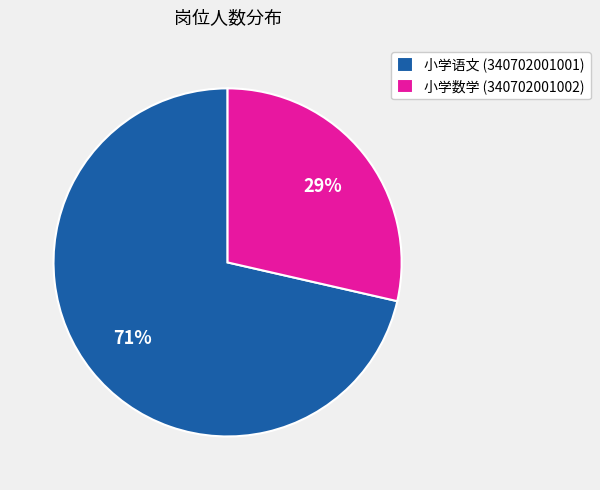

What is the ratio of the value at 小学数学 (340702001002) to the value at 小学语文 (340702001001)?

0.4